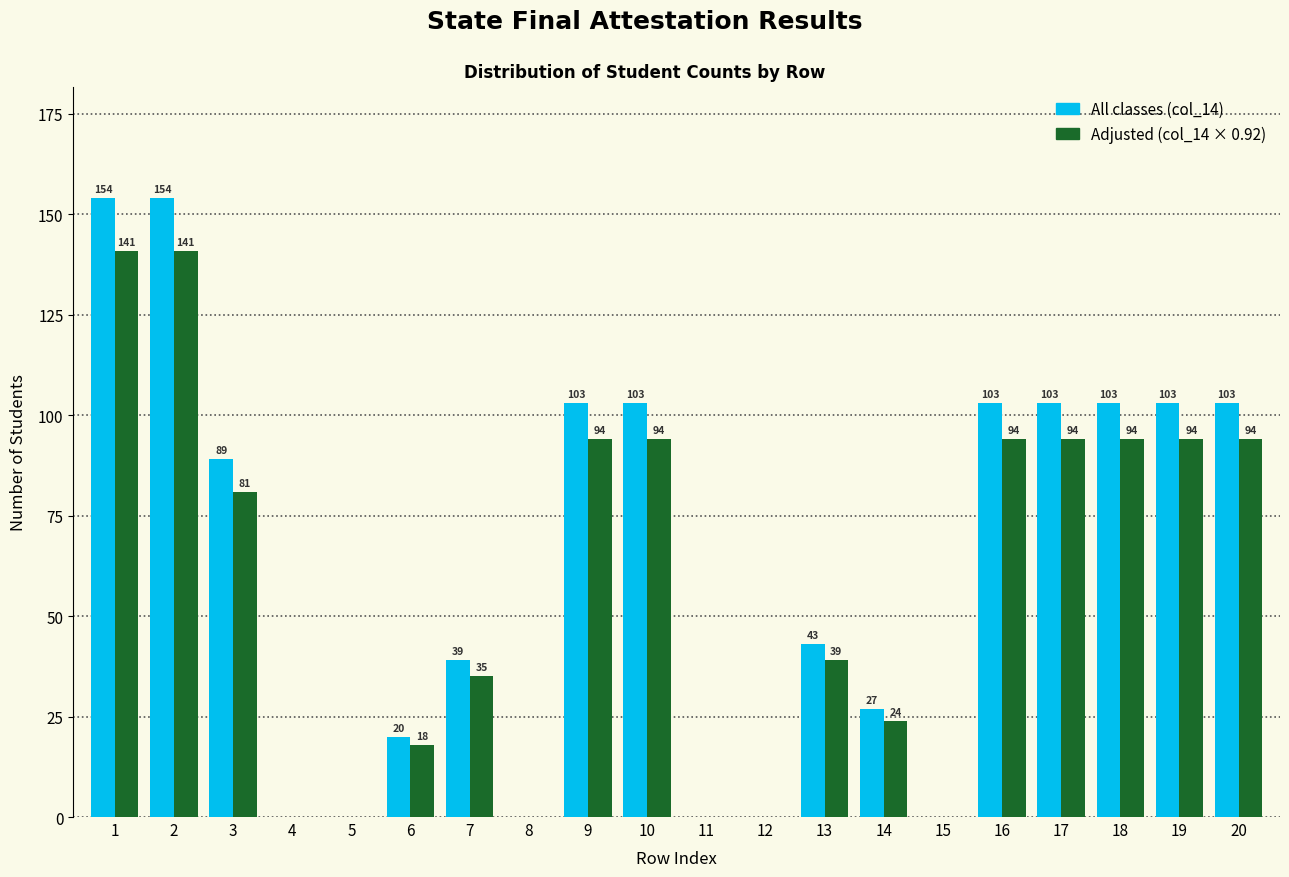

Reading left to right, list all the values displayed in this chart.

All classes (col_14): 1=154	2=154	3=89	4=0	5=0	6=20	7=39	8=0	9=103	10=103	11=0	12=0	13=43	14=27	15=0	16=103	17=103	18=103	19=103	20=103
Adjusted (col_14 × 0.92): 1=141	2=141	3=81	4=0	5=0	6=18	7=35	8=0	9=94	10=94	11=0	12=0	13=39	14=24	15=0	16=94	17=94	18=94	19=94	20=94